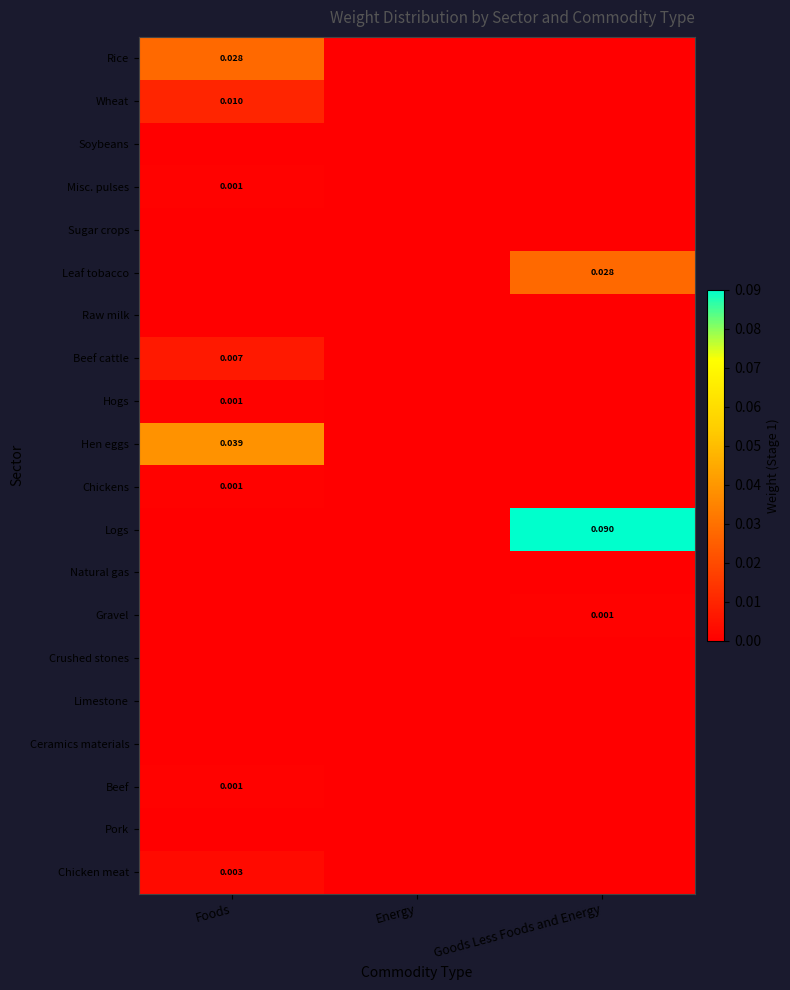

Which category has the lowest value in the Gravel series?

Foods